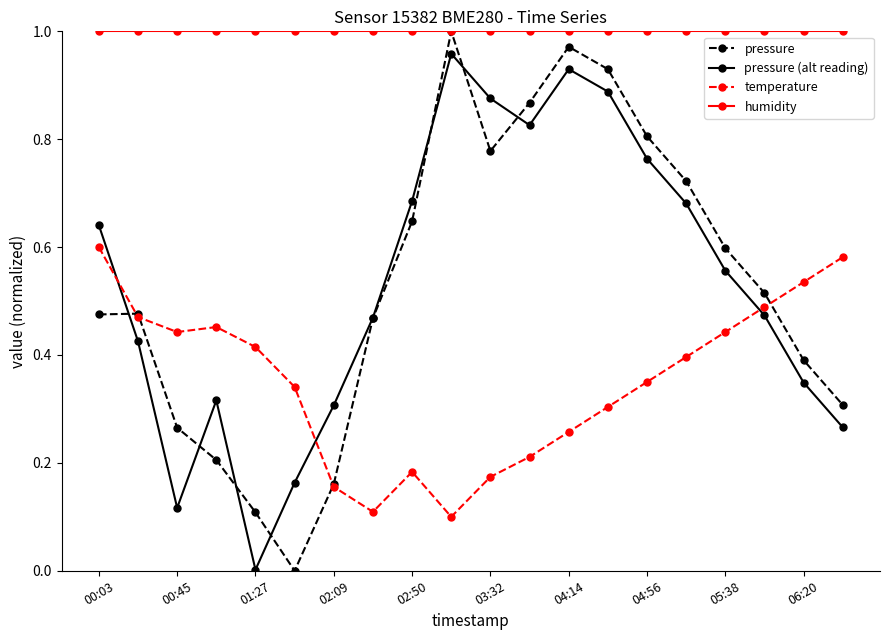

True or false: pressure has more than 1 interior local peaks.

True